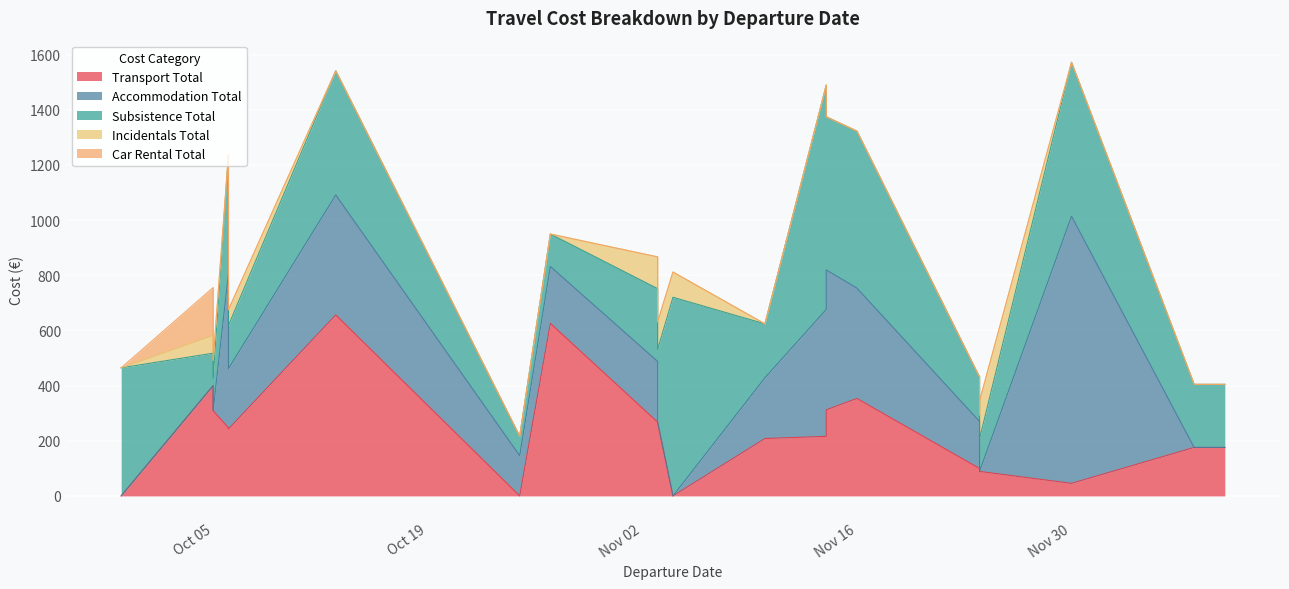

Which category has the highest value in the Accommodation Total series?

2021-11-30